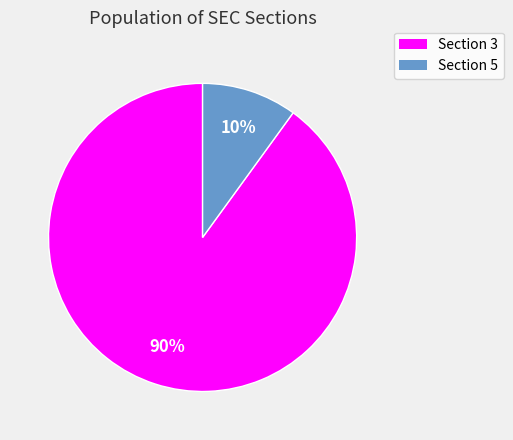

Rank the categories by value from lowest to highest.

Section 5, Section 3